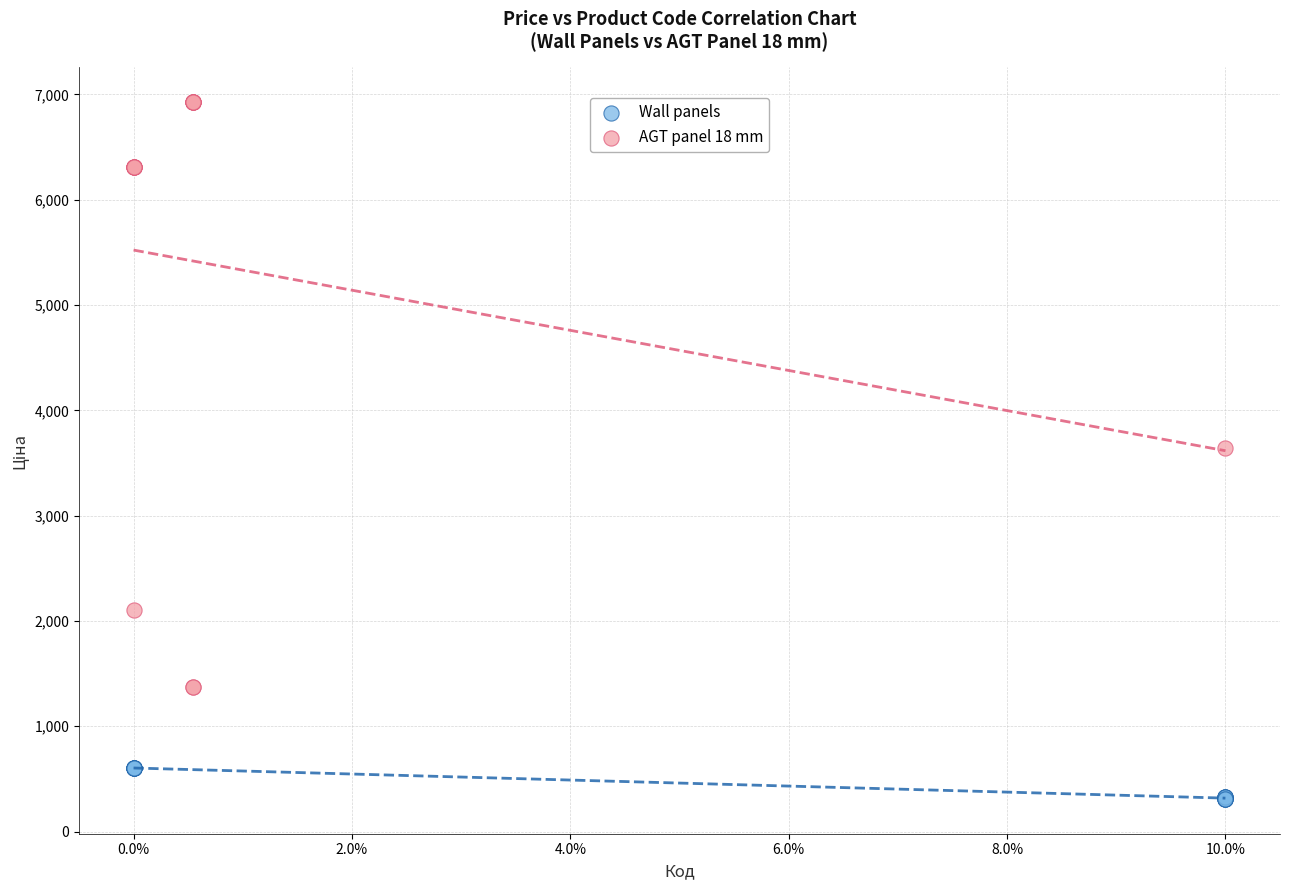

Which series has the widest spread of Y values?

AGT panel 18 mm